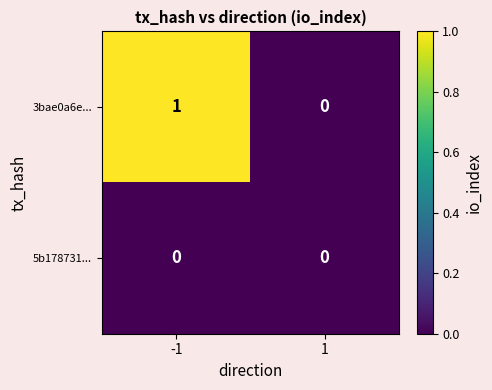

Which series has the largest total across all categories?

3bae0a6e...